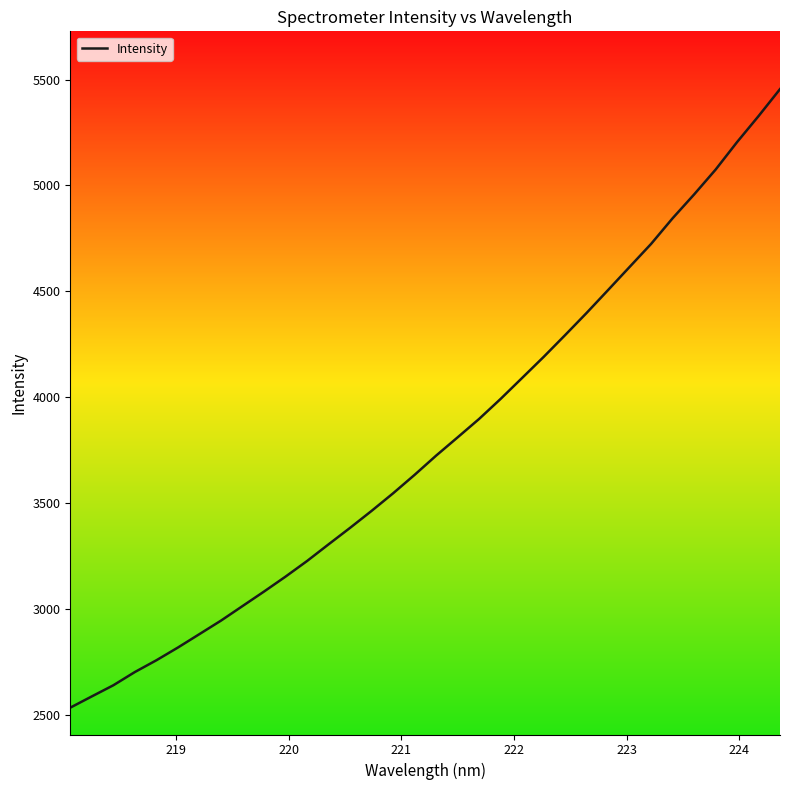

What is the maximum value shown in the chart?

5455.1